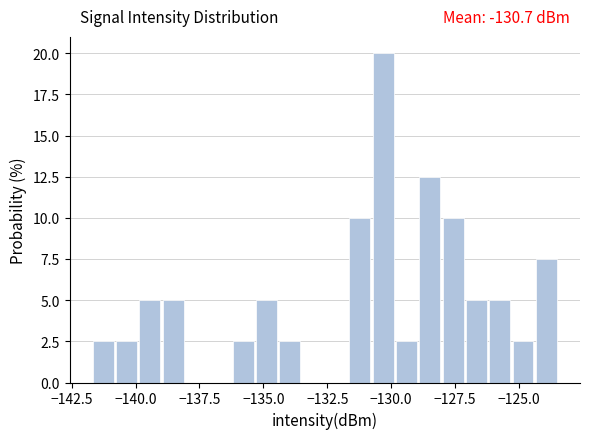

Read against the x-axis, roughly where is the centre of the tallest bar?

-130.5